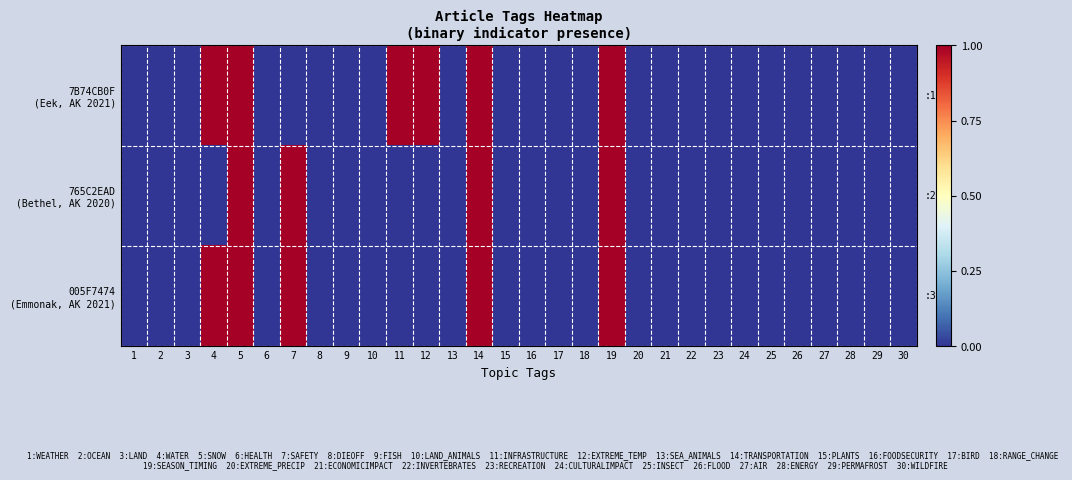

At which category is the sum across all series the highest?

5